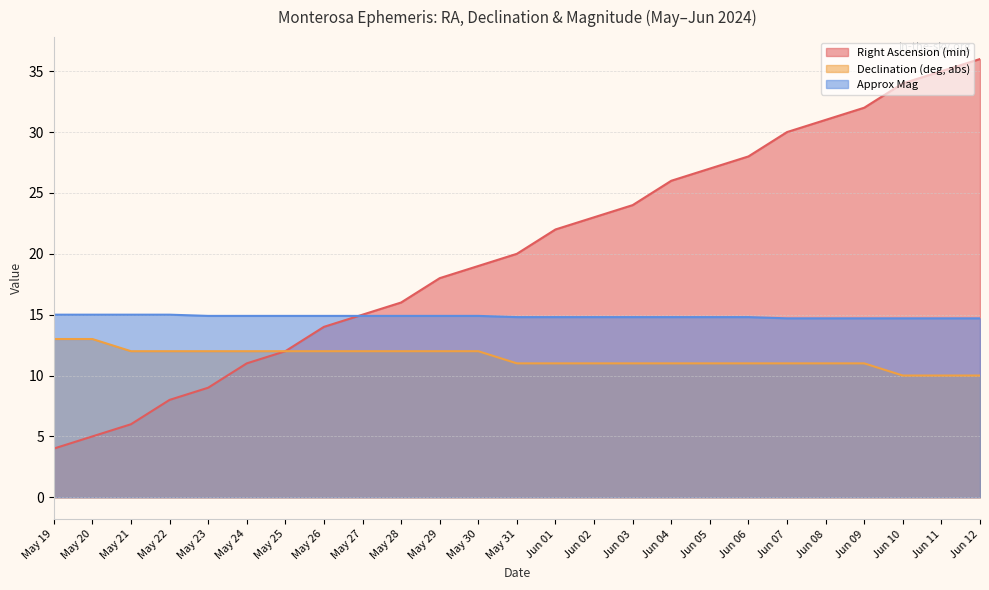

Is the value of Approx Mag at May 25 greater than the value of Declination (deg, abs) at May 27?

Yes